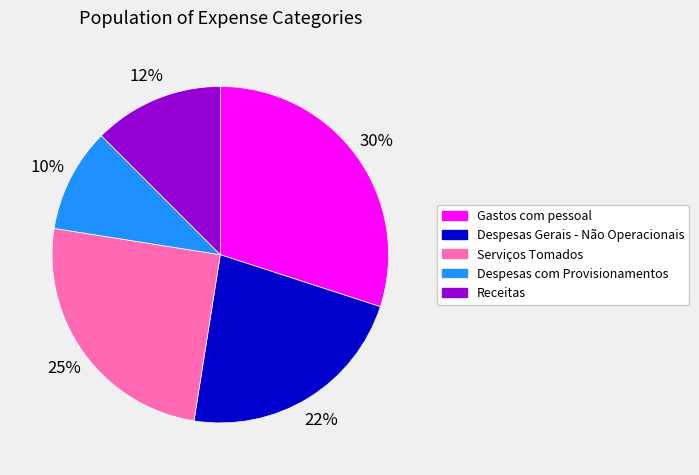

Does Receitas represent more than half of the total?

No